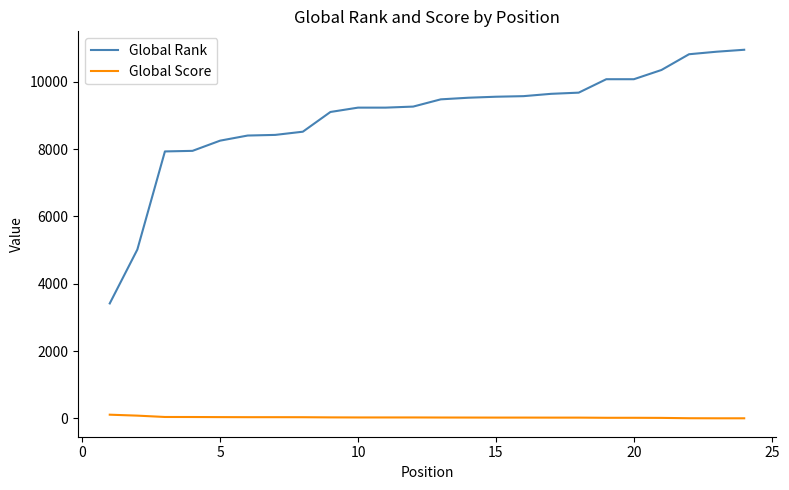

True or false: Global Rank and Global Score cross at least once.

False